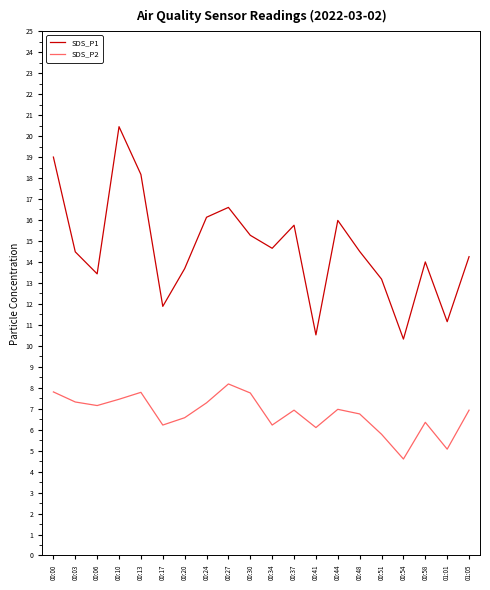

What position from the right is 00:58?

3